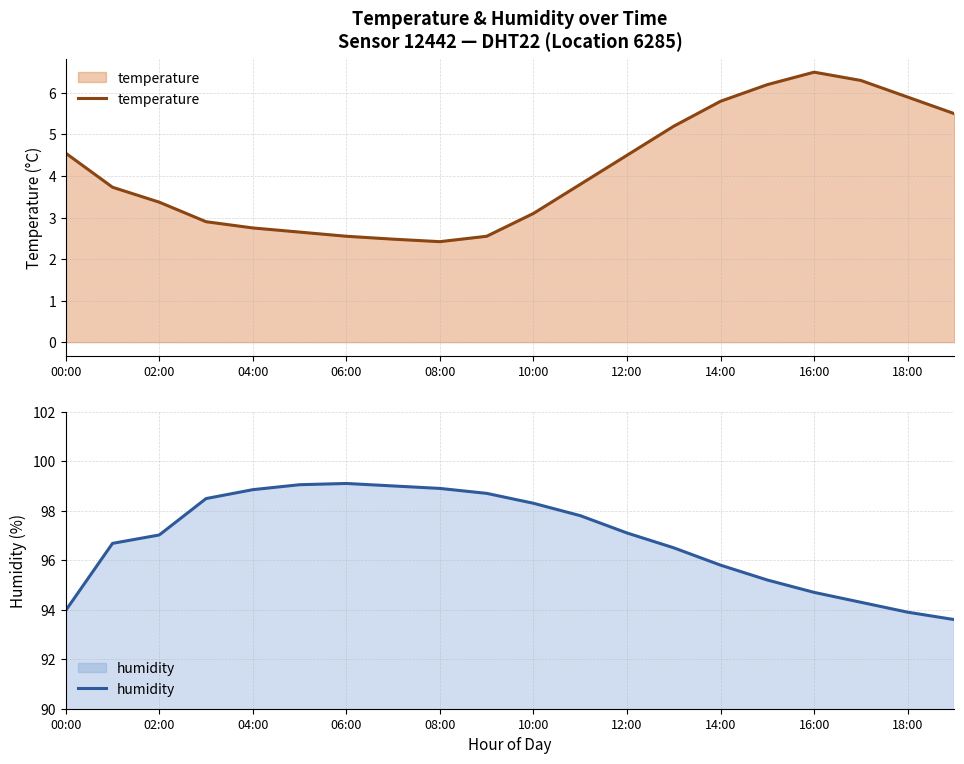

Where is humidity nearest to the value 96?

14:00